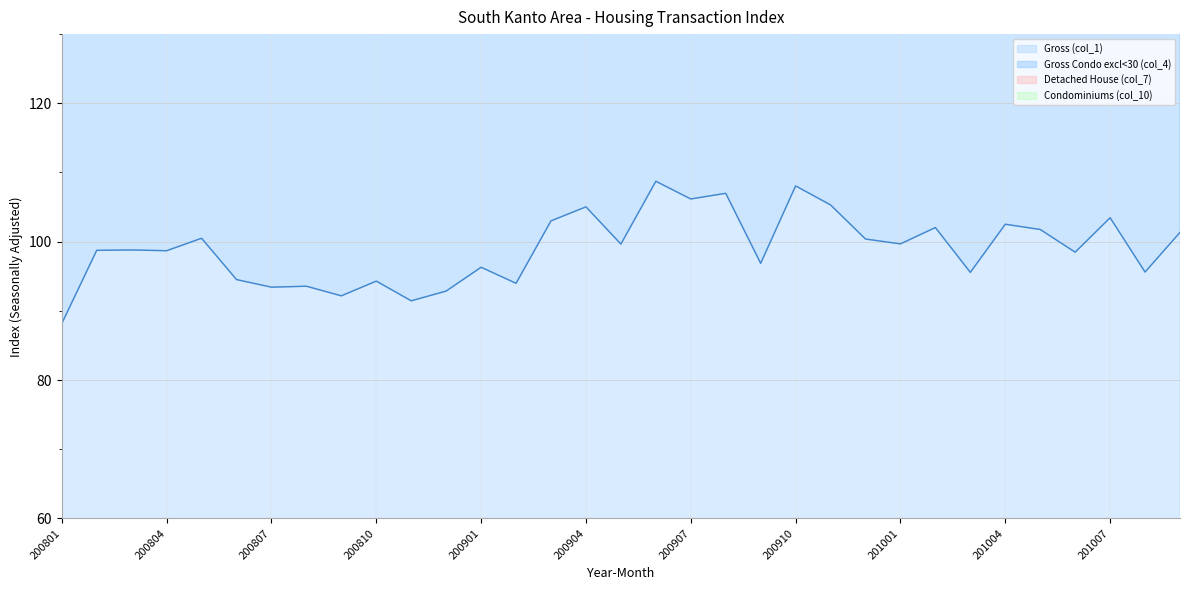

Does the chart display data point markers on the line(s)?

No